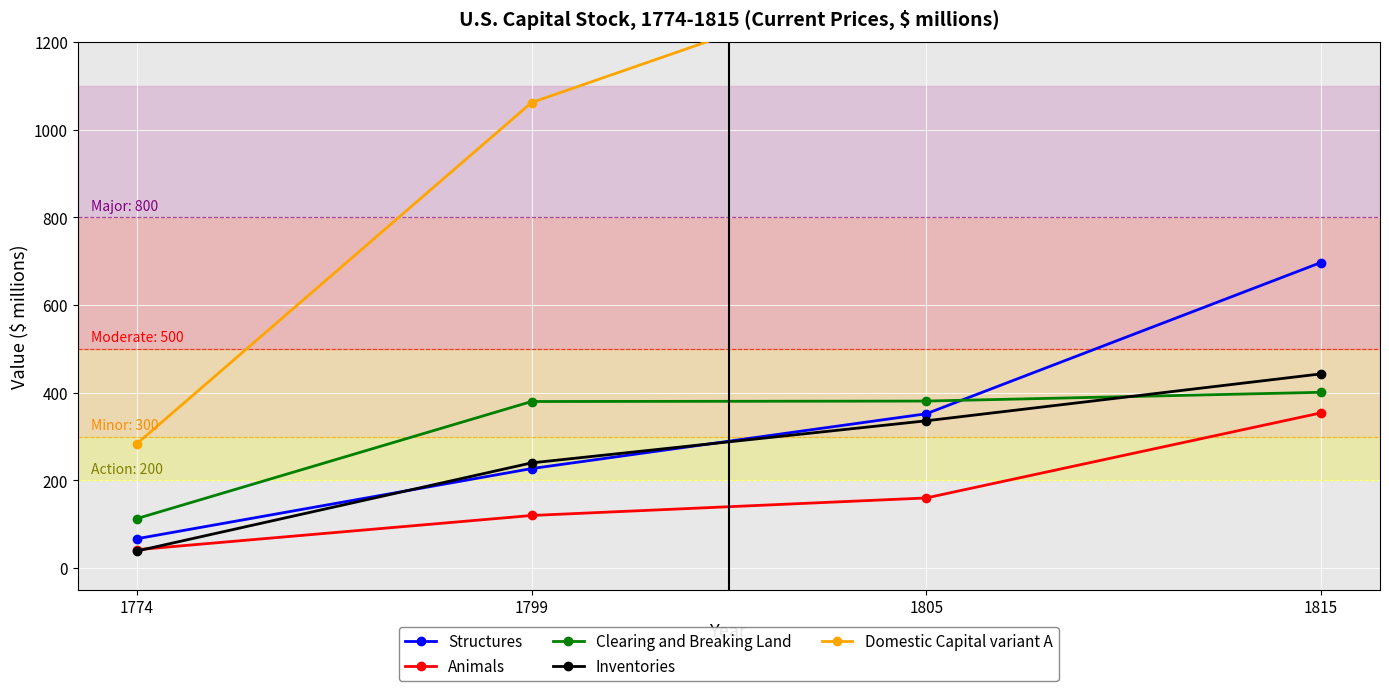

What is the minimum value shown in the chart?

39